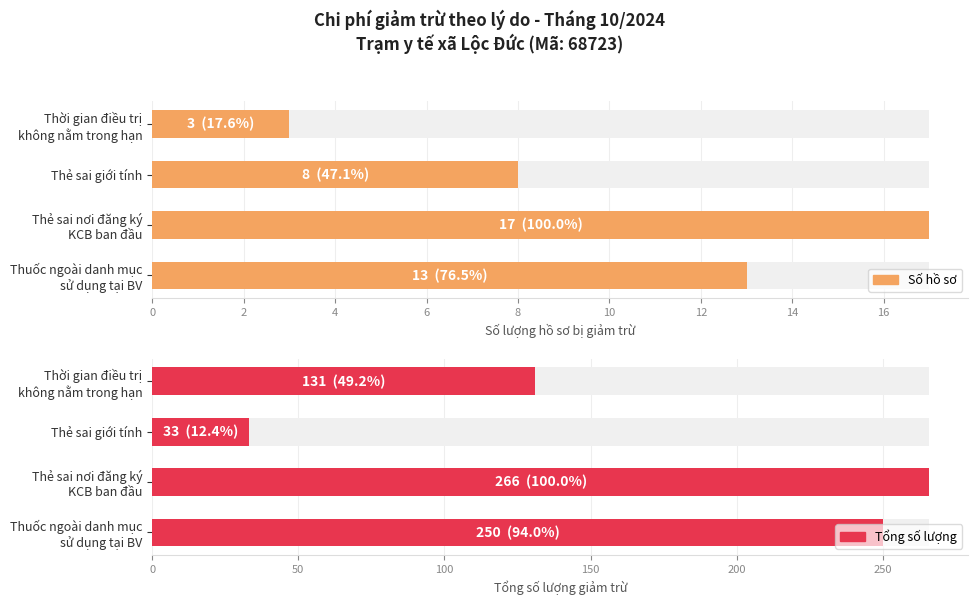

What is the average value of the Số hồ sơ series?

10